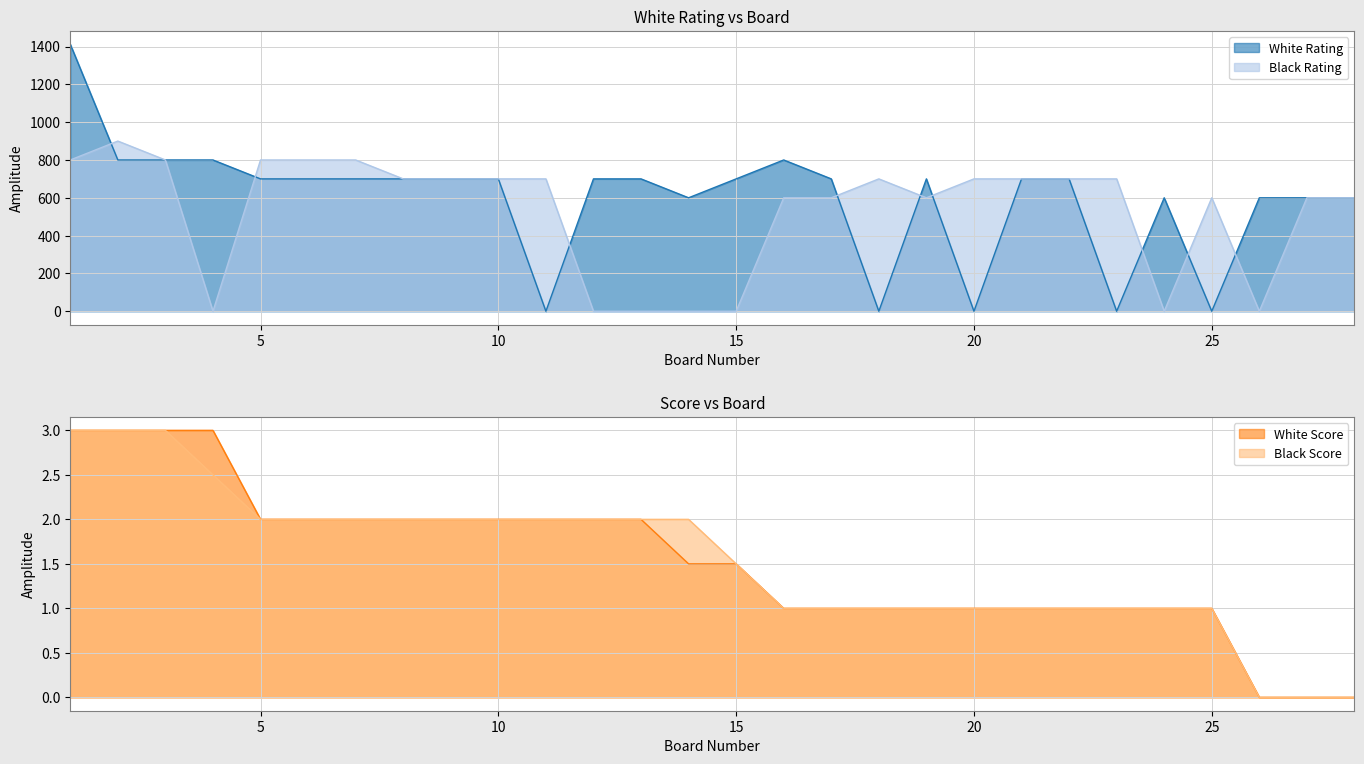

At which label does White Rating first exceed 700?

1